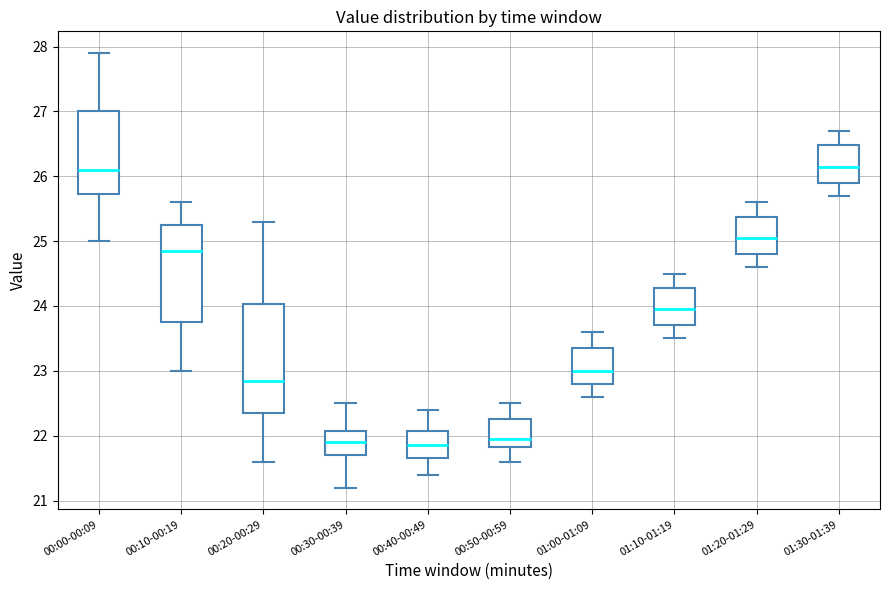

Where does the median line of the box for 00:00-00:09 sit on the y-axis? The values are not printed on the chart, so give them approximately, as read against the axis.

26.1